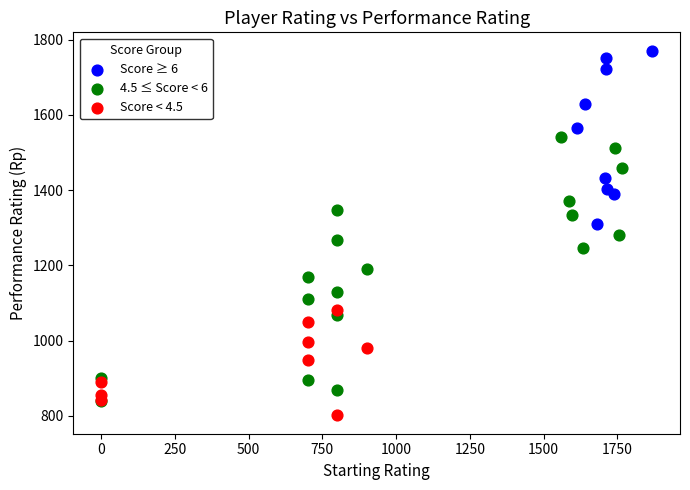

Which series has the largest Y range (max minus min)?

4.5 ≤ Score < 6